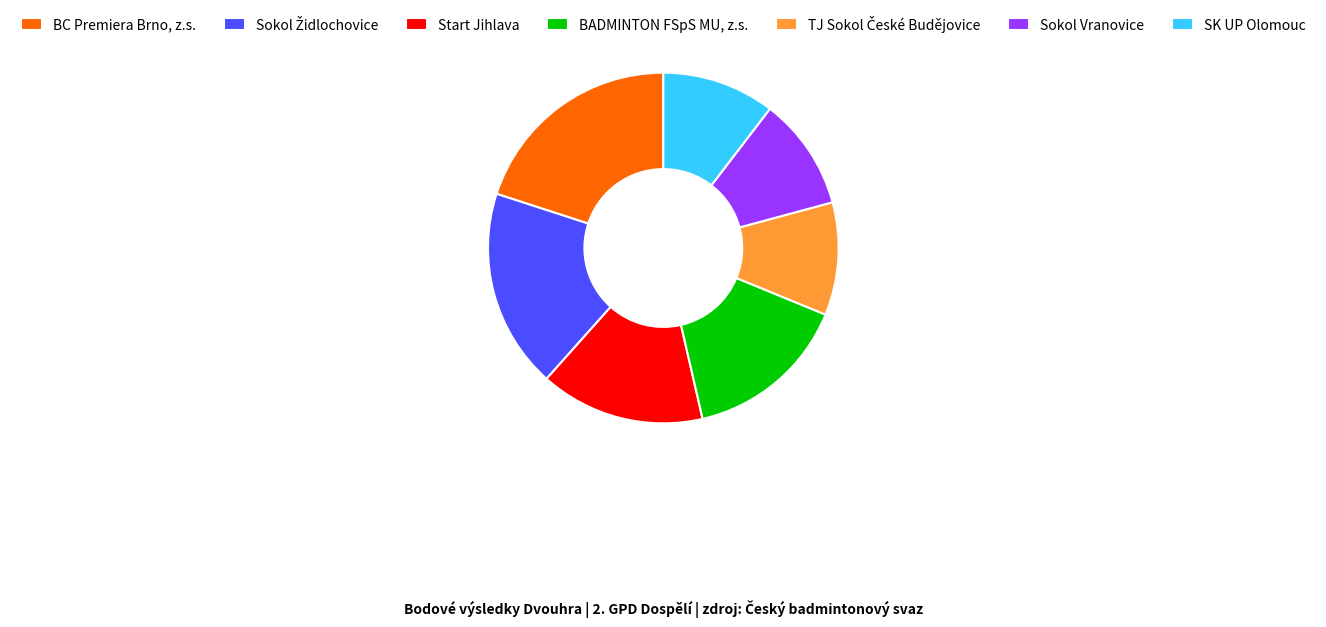

Combined, do BADMINTON FSpS MU, z.s. and BC Premiera Brno, z.s. account for over 50%?

No